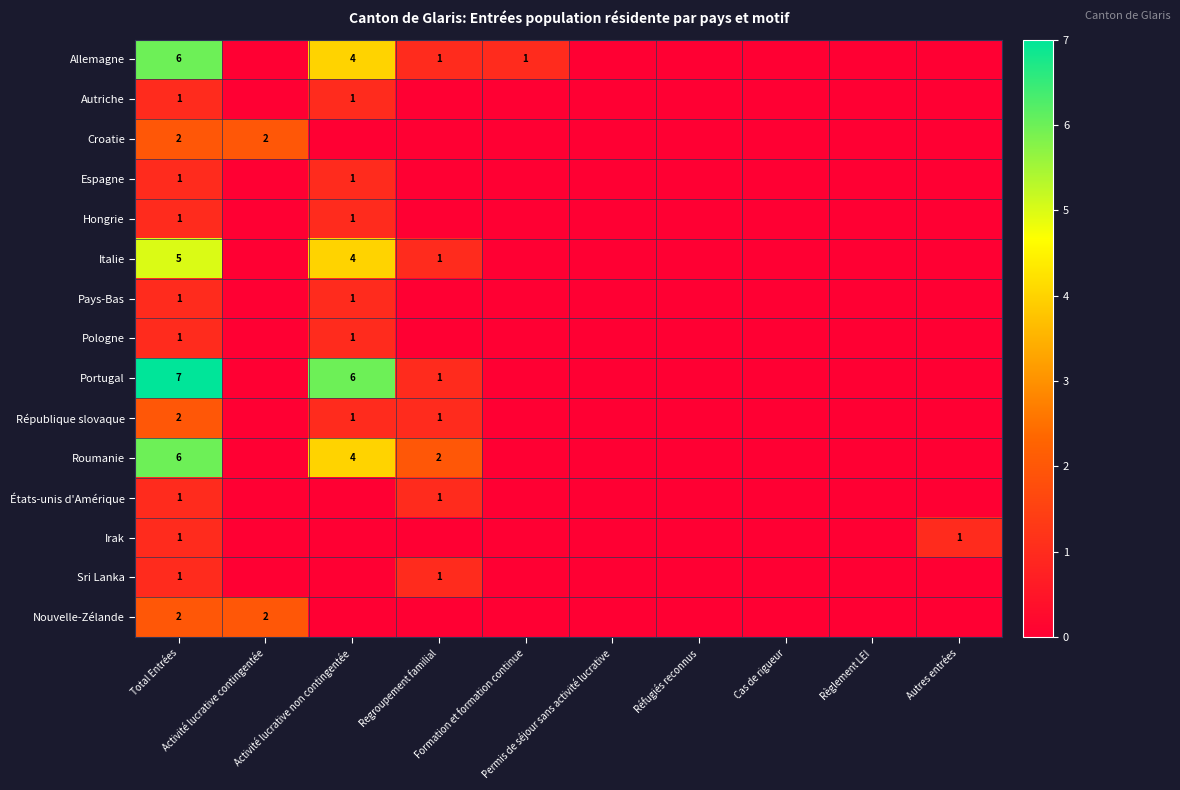

The value of Hongrie at Activité lucrative non contingentée is 2. True or false?

False